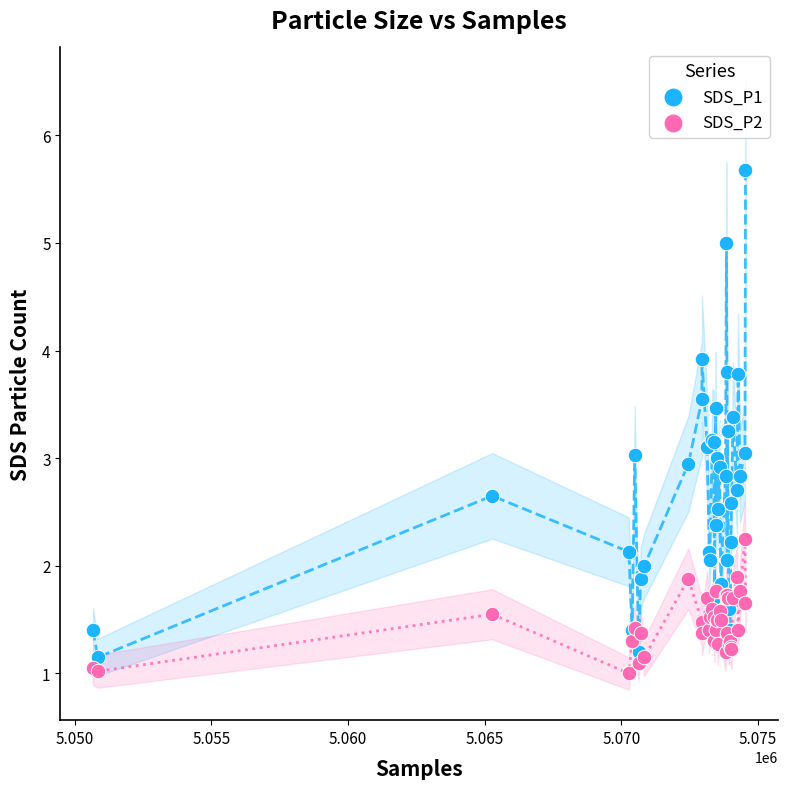

Which series has the widest spread of Y values?

SDS_P1